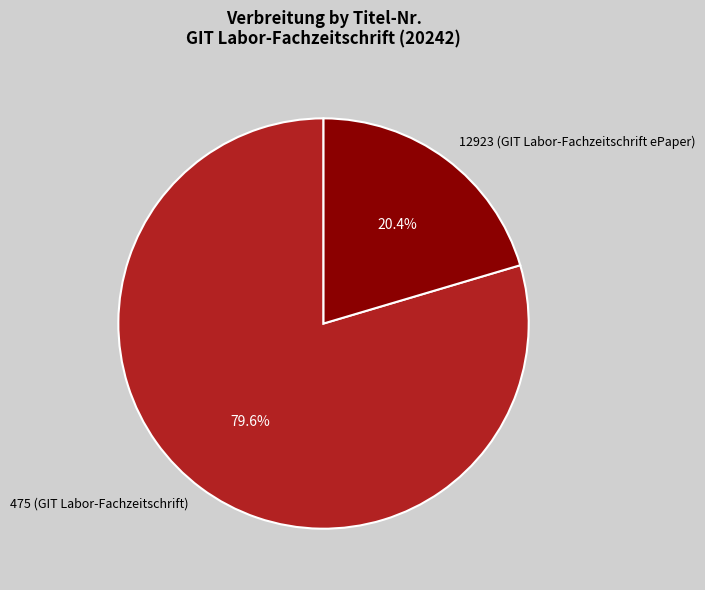

Does any single category account for the majority?

Yes